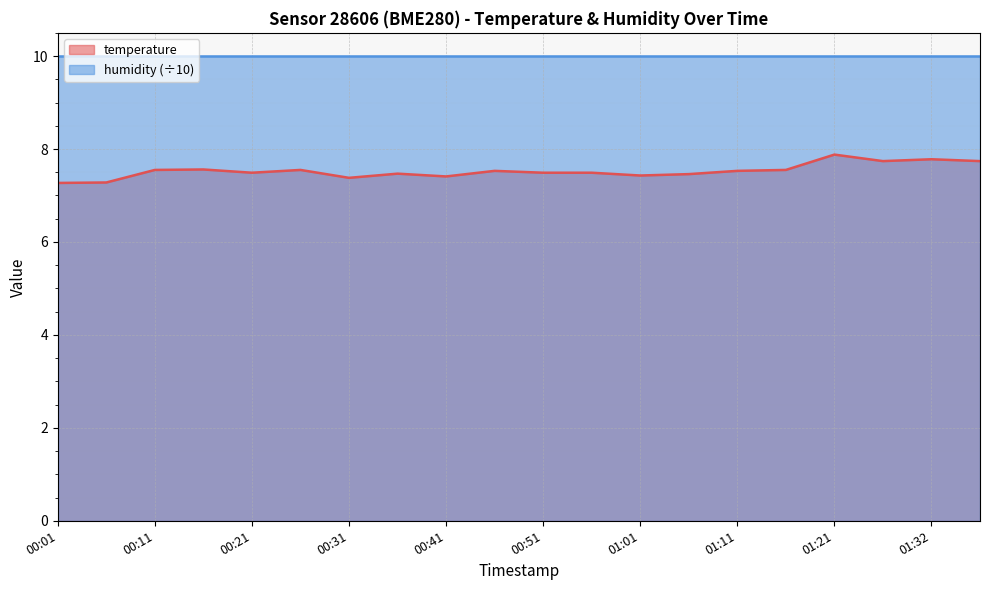

Between 00:11 and 00:16, which is larger?

00:16